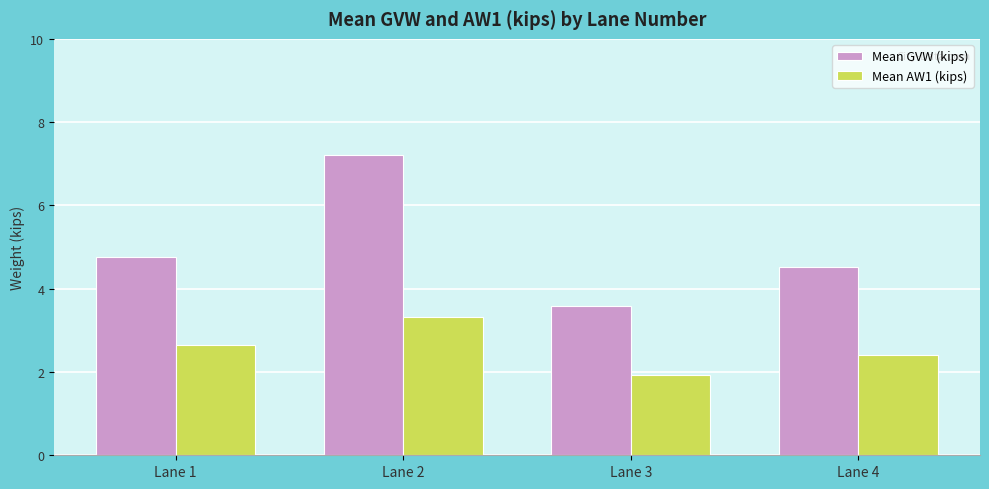

List the labels in order of Mean AW1 (kips) value, smallest first.

Lane 3, Lane 4, Lane 1, Lane 2